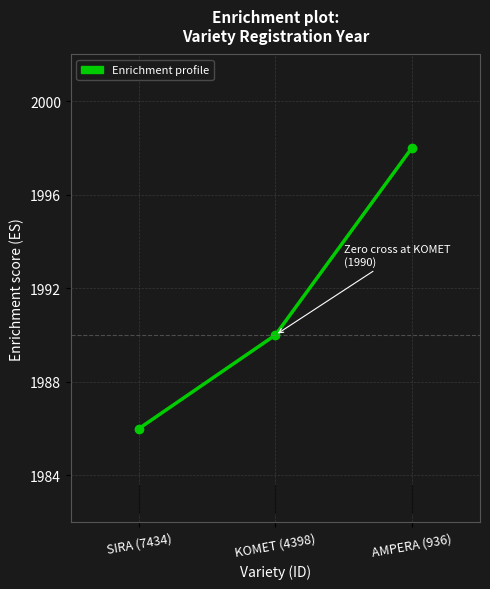

What is the greatest value displayed?

1998